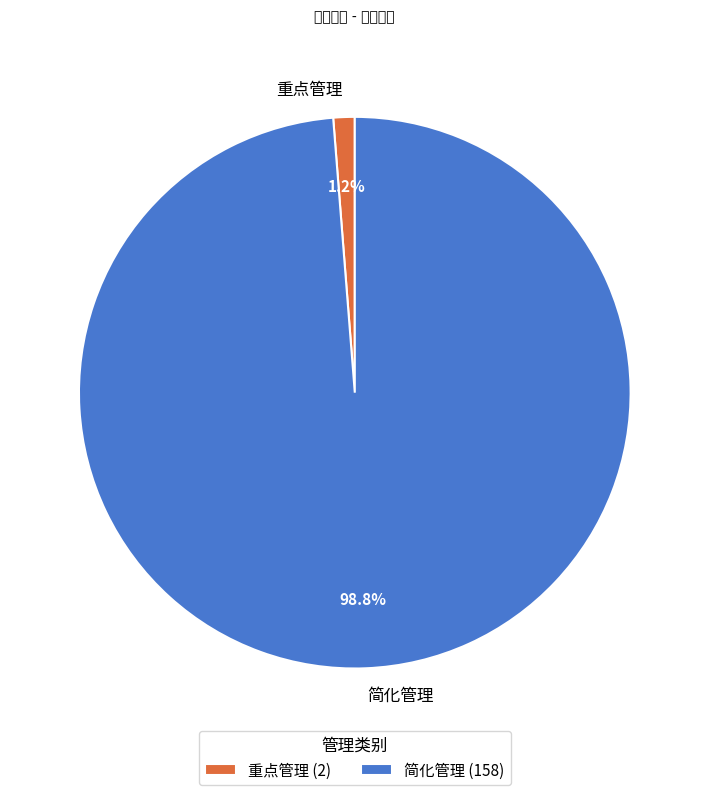

Which has a higher value, 重点管理 or 简化管理?

简化管理